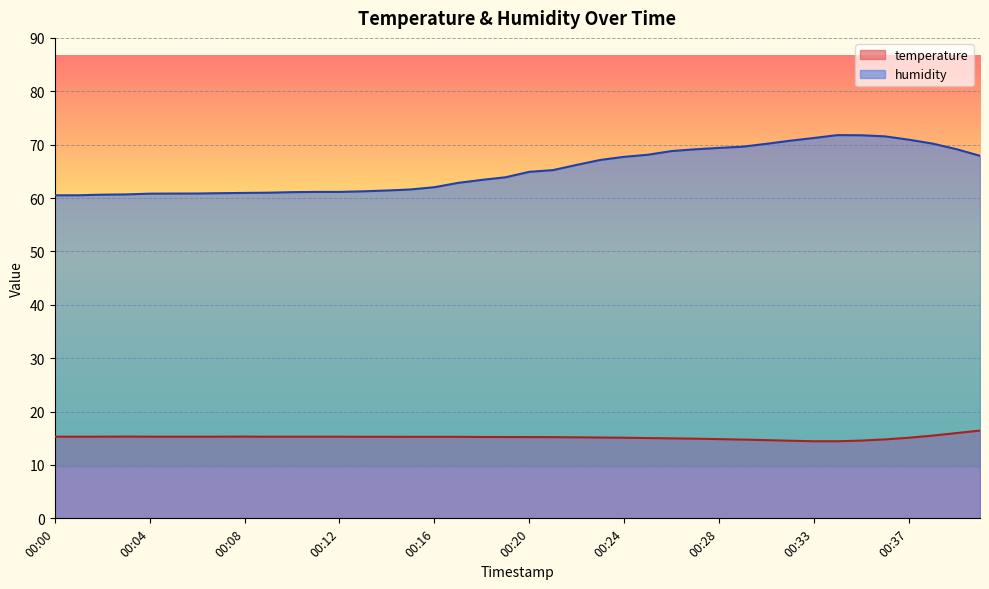

True or false: humidity has more than 0 points higher than both neighbors.

True